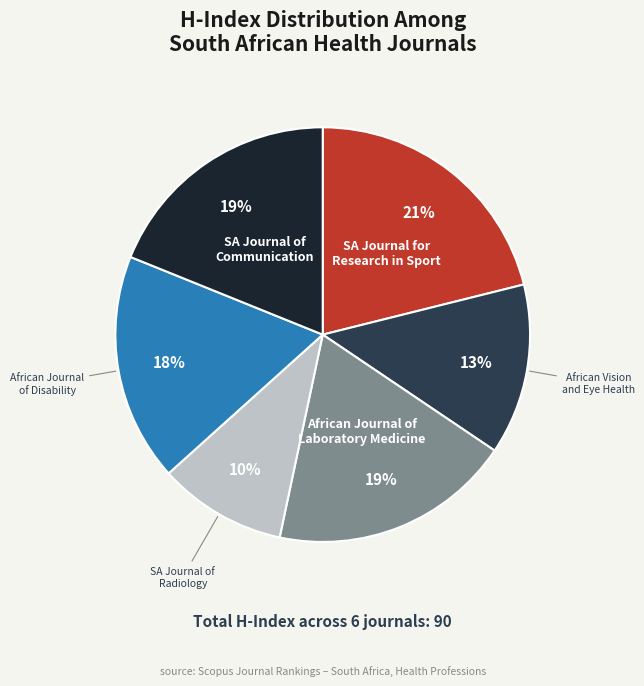

To the nearest percent, what is the average slice percentage?

17%